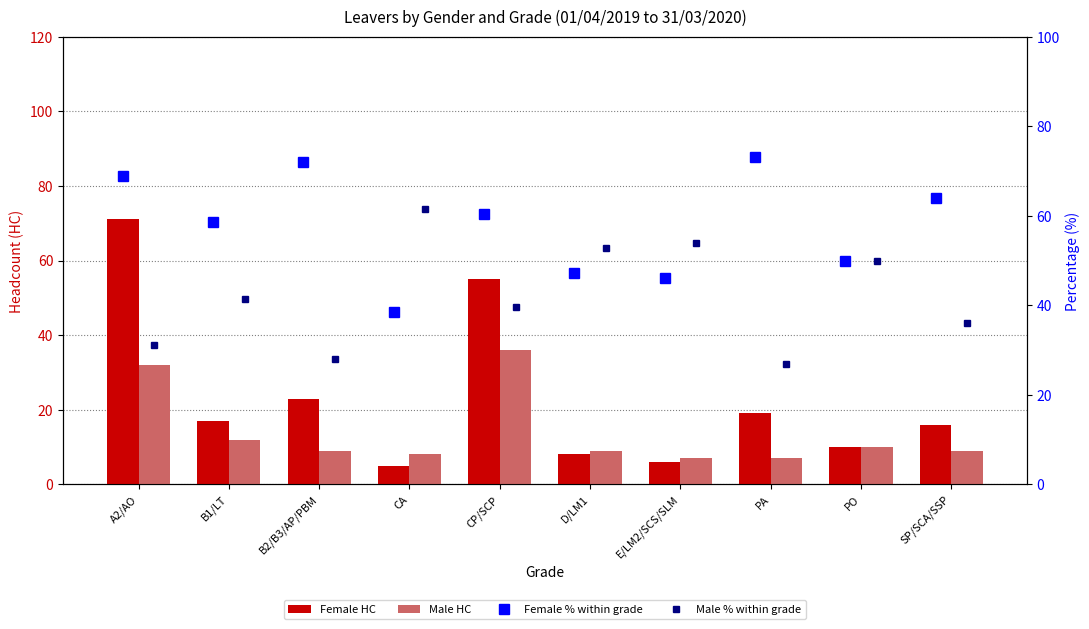

Reading left to right, extract all data points from this chart.

Female HC: 71.0	17.0	23.0	5.0	55.0	8.0	6.0	19.0	10.0	16.0
Male HC: 32.0	12.0	9.0	8.0	36.0	9.0	7.0	7.0	10.0	9.0
Female % within grade: 68.9	58.6	71.9	38.5	60.4	47.1	46.2	73.1	50.0	64.0
Male % within grade: 31.1	41.4	28.1	61.5	39.6	52.9	53.8	26.9	50.0	36.0